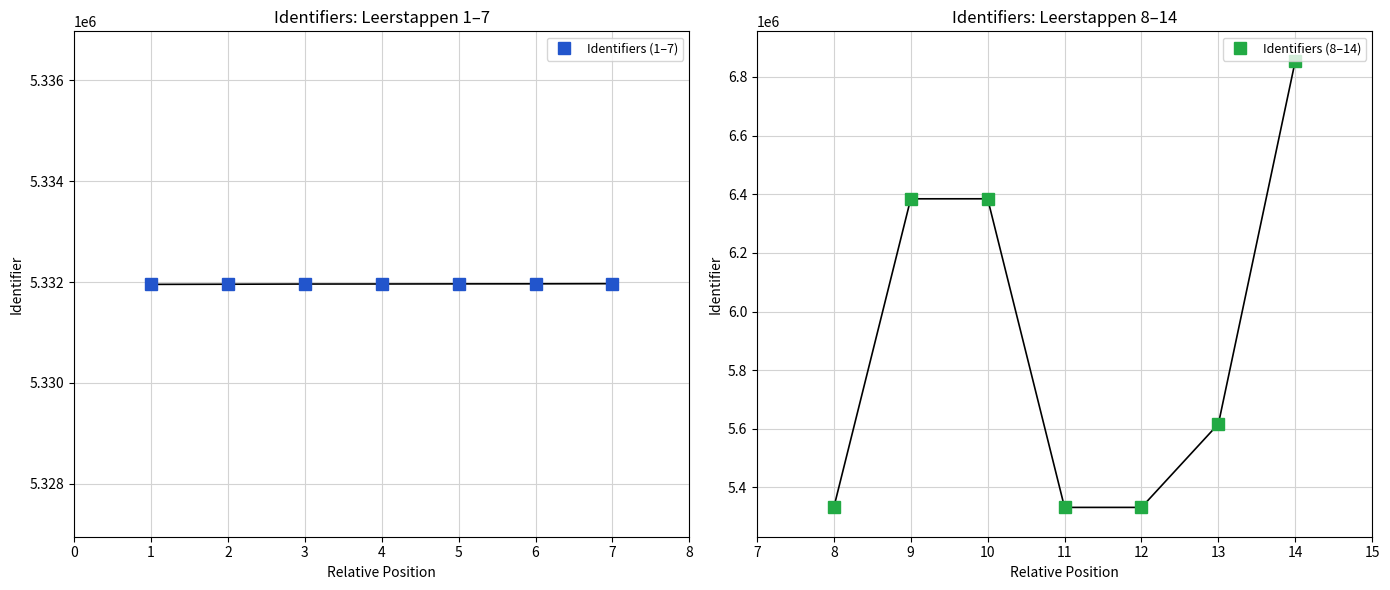

What is the value of the Identifiers (1–7) point at the 4th from the left?

5331962